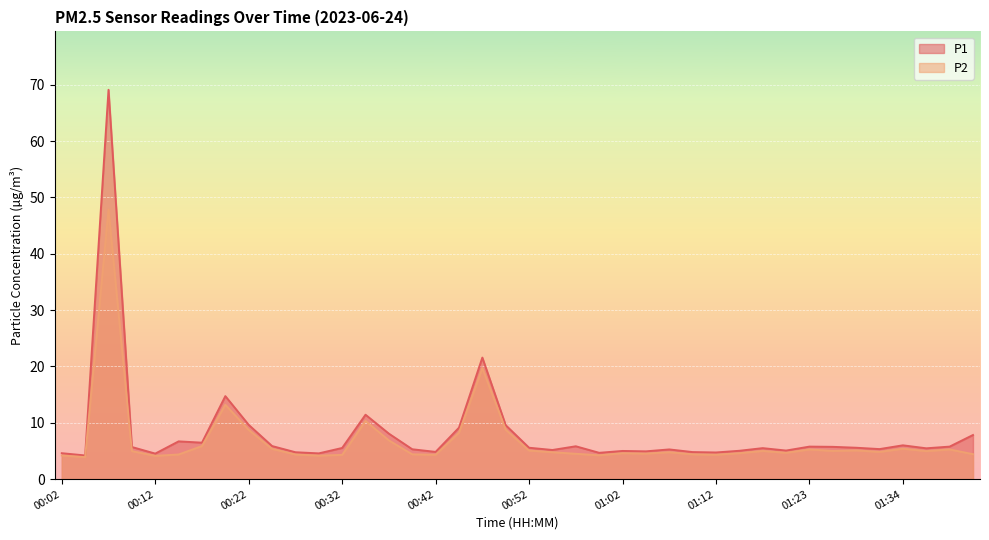

Is it true that P2 equals 6.6 at 00:19?

False